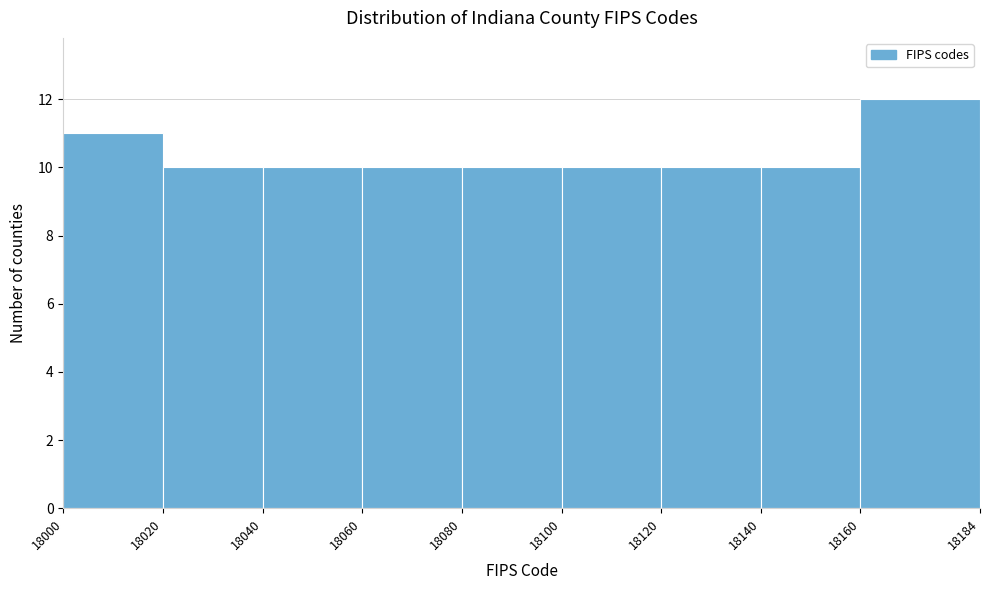

Reading left to right, transcribe this chart: for each bar, give the range it covers on the x-axis and its height. The values are not printed on the chart, so give them approximately, as read against the axis.

18000 to 18020: 11
18020 to 18040: 10
18040 to 18060: 10
18060 to 18080: 10
18080 to 18100: 10
18100 to 18120: 10
18120 to 18140: 10
18140 to 18160: 10
18160 to 18184: 12